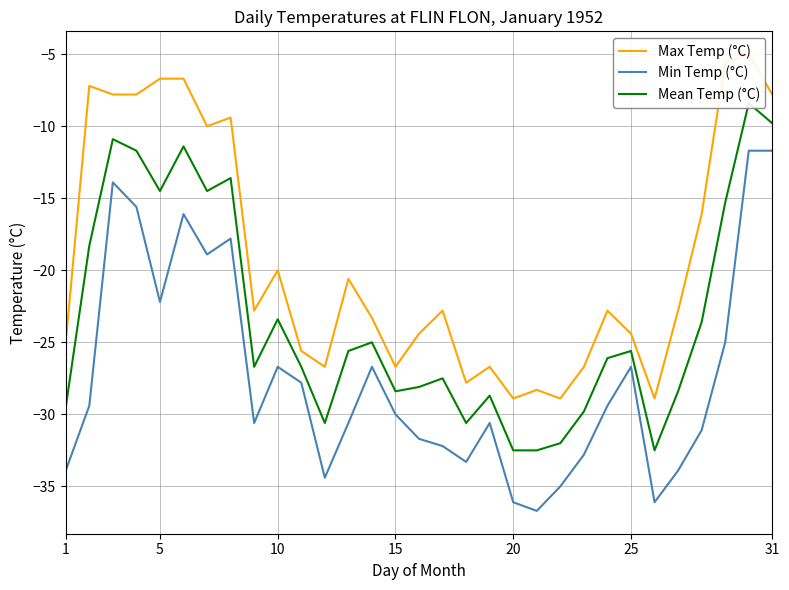

At how many categories does at least one series exceed -20?

11